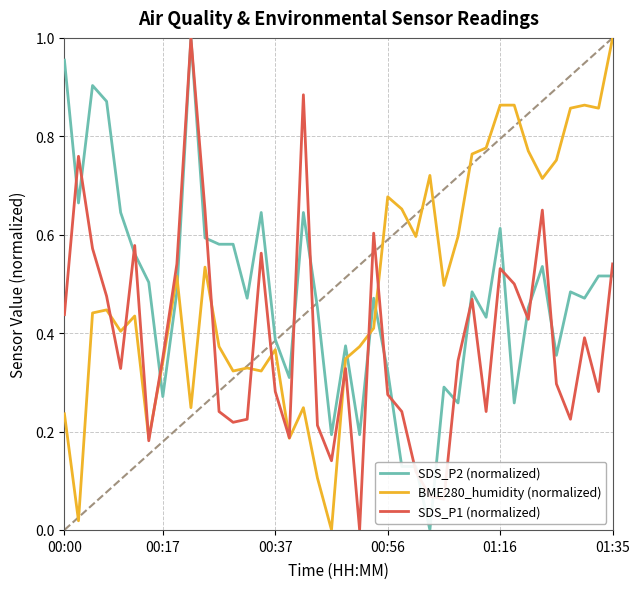

After their last crossing, which series has the higher values: BME280_humidity (normalized) or SDS_P2 (normalized)?

BME280_humidity (normalized)